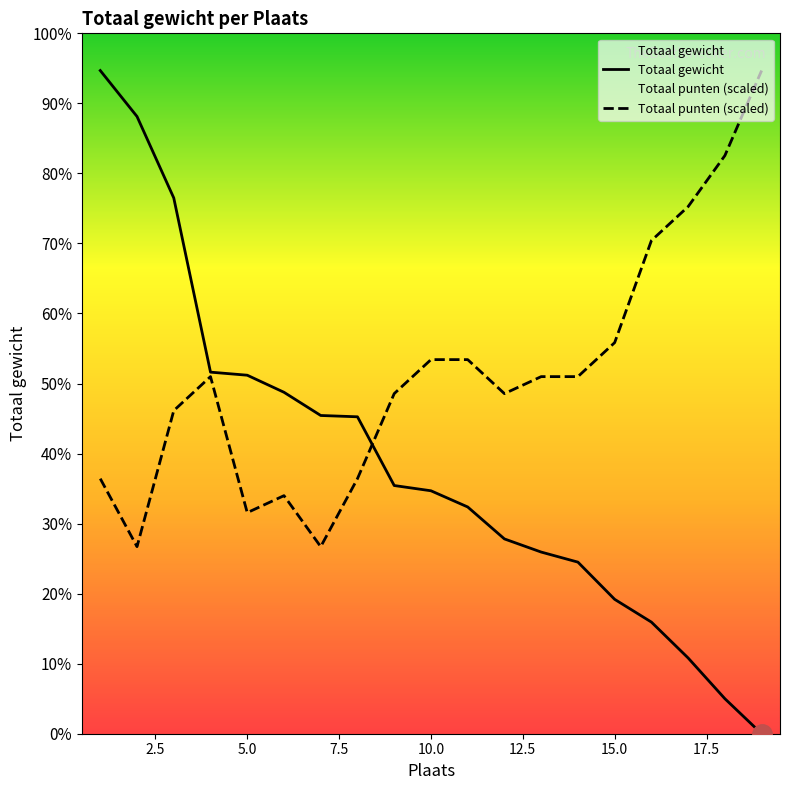

Which series has the widest spread of values?

Totaal gewicht